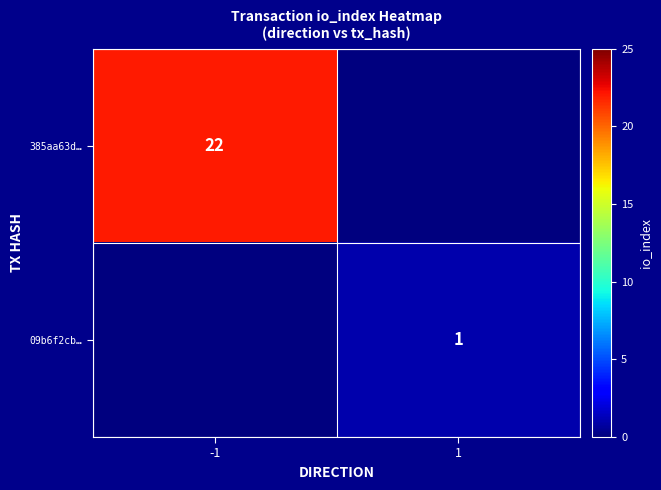

True or false: 385aa63d… has a value of 13 at -1.

False